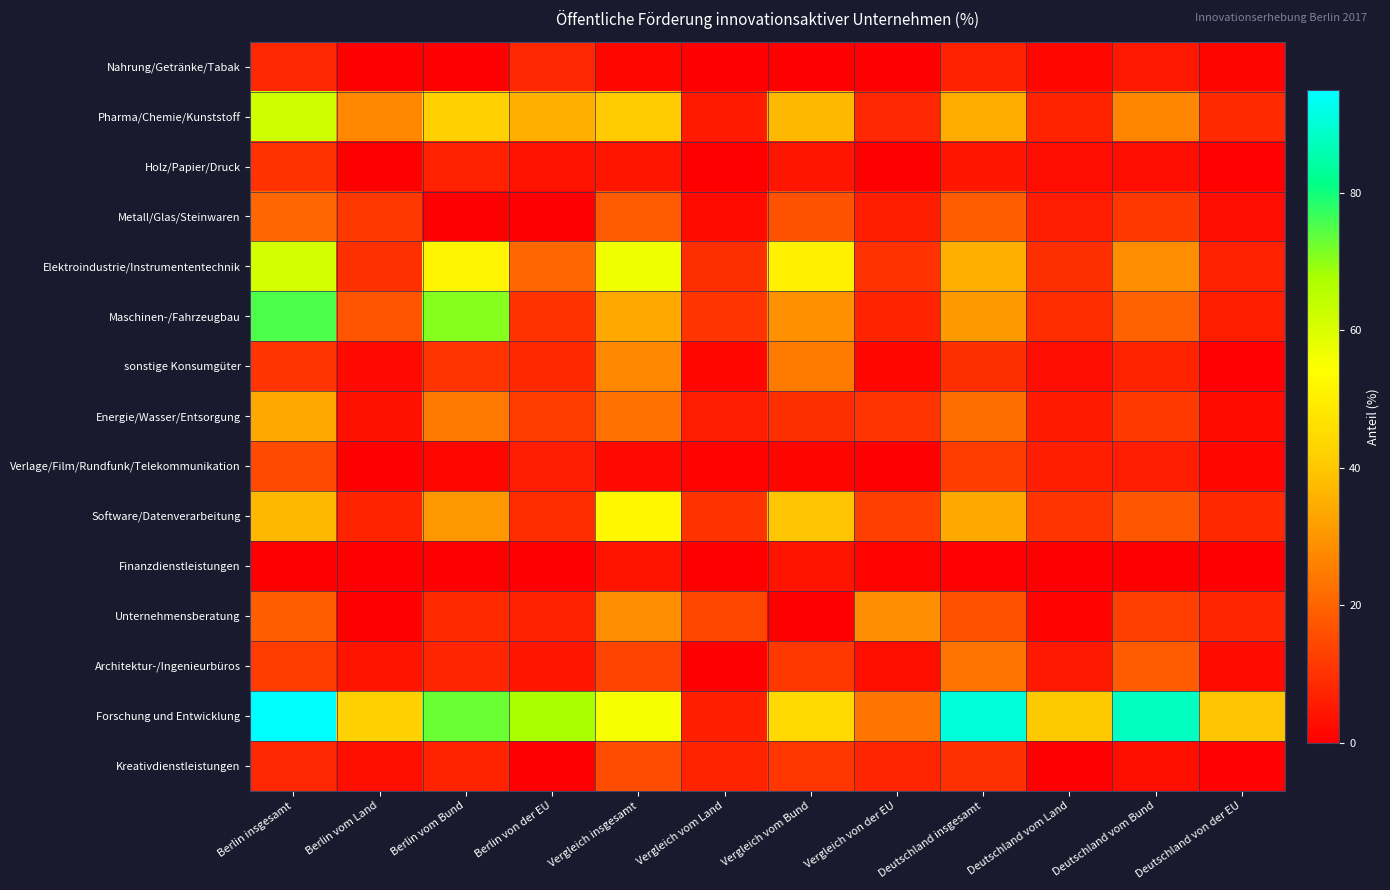

What is the total value across all series at Deutschland vom Bund?

259.0